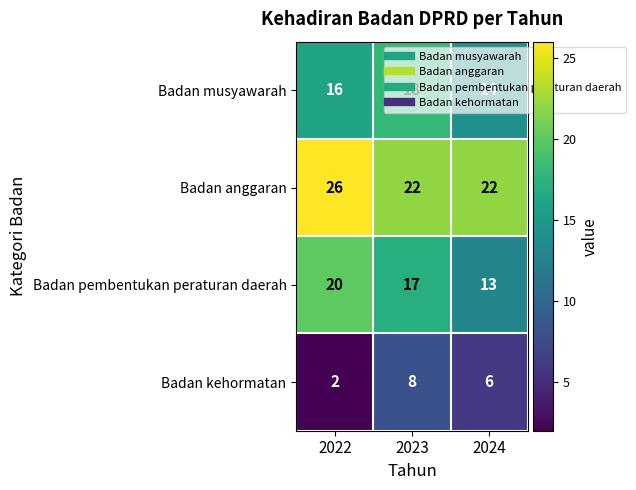

What is the maximum value shown in the chart?

26